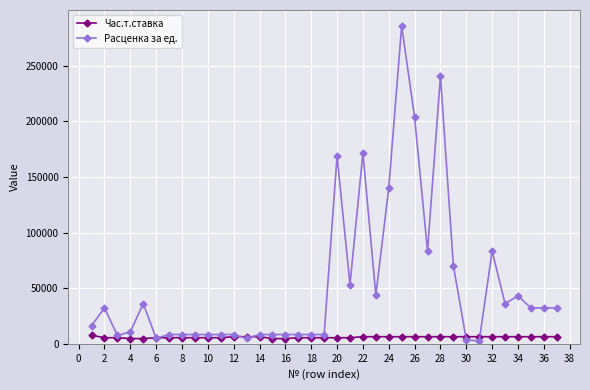

Rank the series by their maximum value, from lowest to highest.

Час.т.ставка, Расценка за ед.